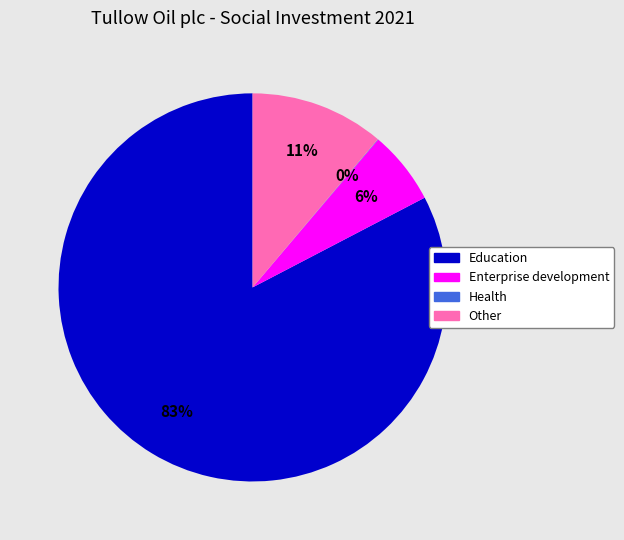

Which slice is the largest?

Education